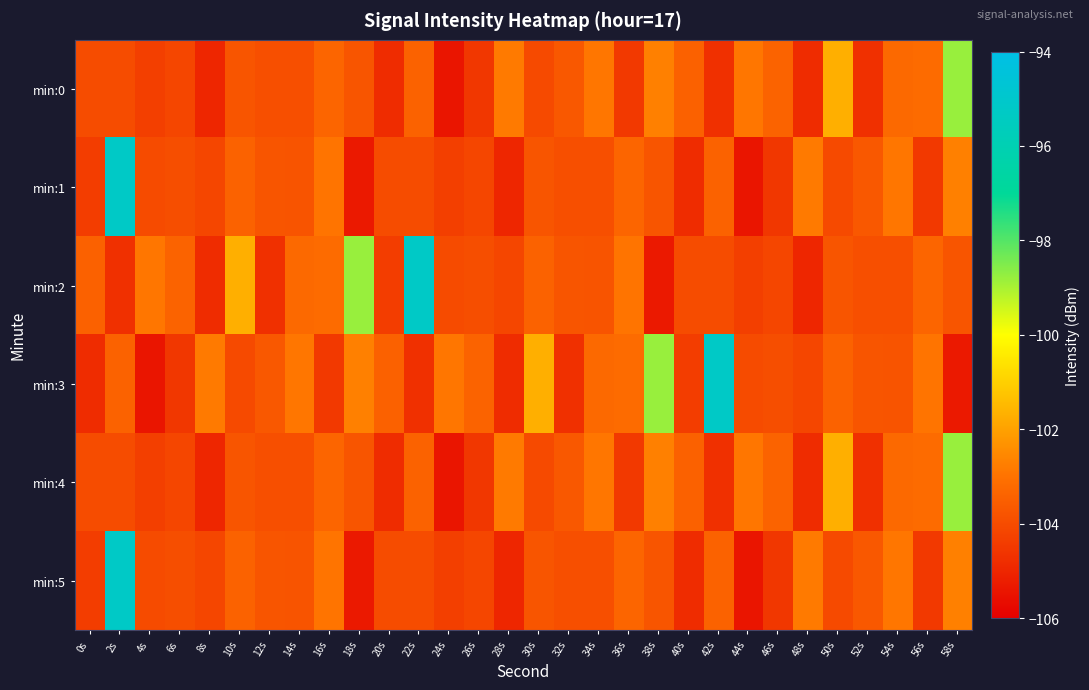

What is the total value across all series at 2s?

-606.6